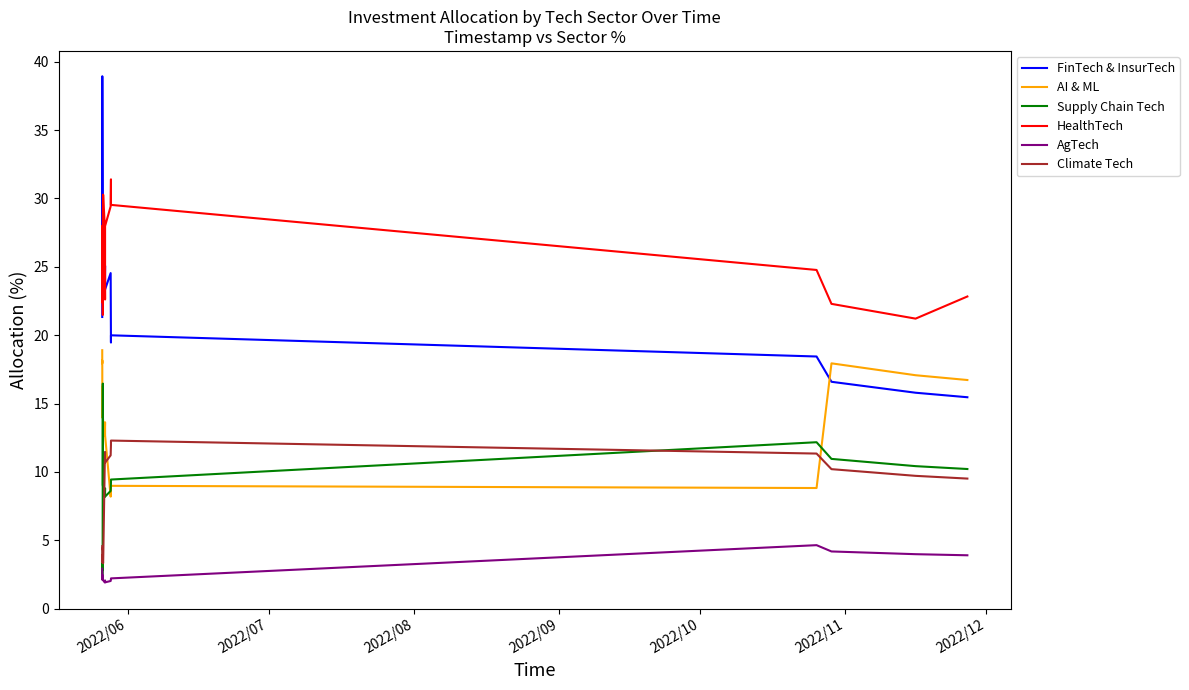

What is the minimum value for AgTech?

1.9